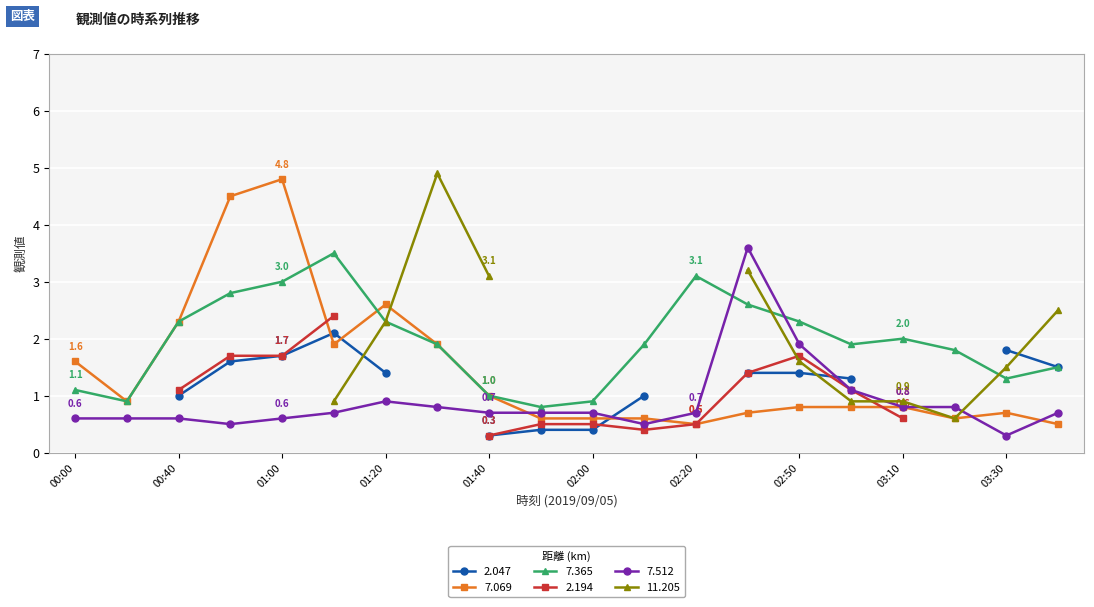

In 7.069, how many points are higher than both neighbors (excluding endpoints)?

3